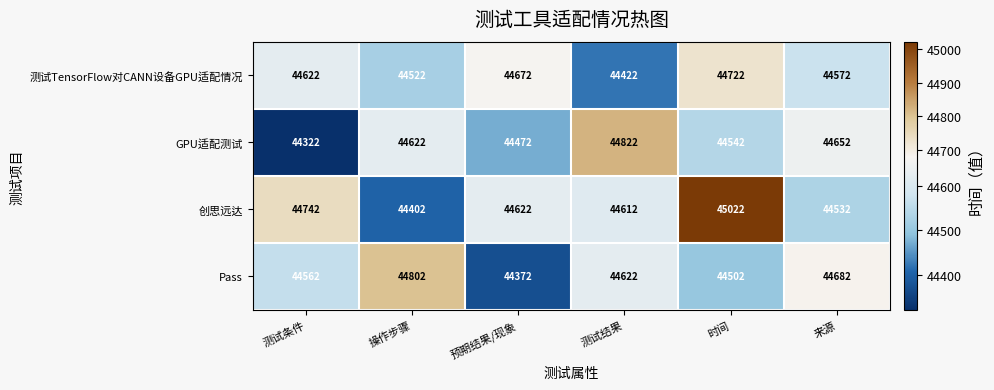

Which series has the largest range (max minus min)?

创思远达